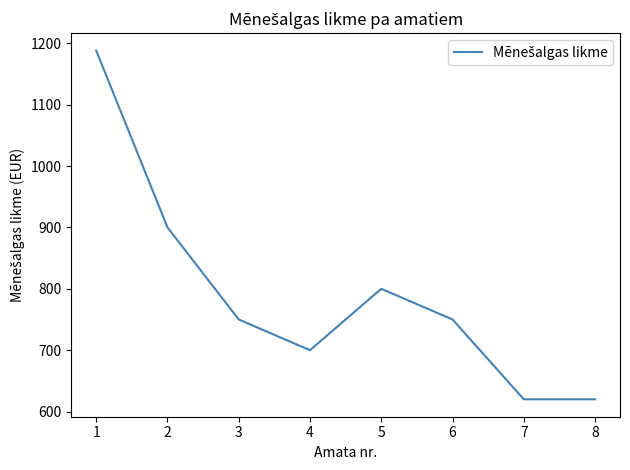

What is the average value?

791